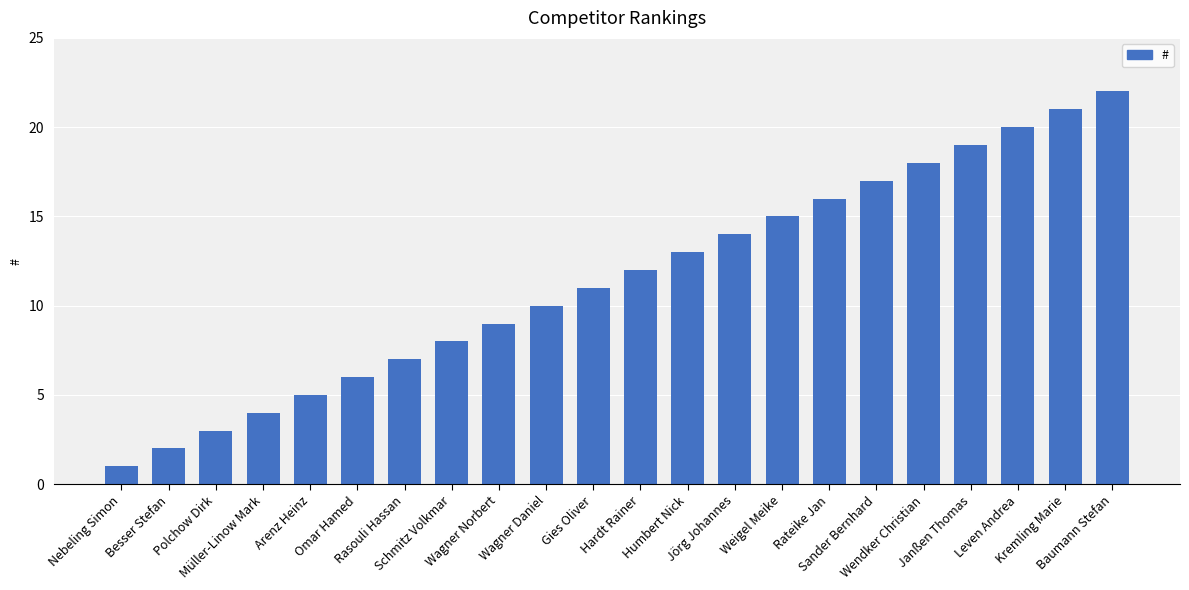

What value does the data have at Gies Oliver, to the nearest 10?

10